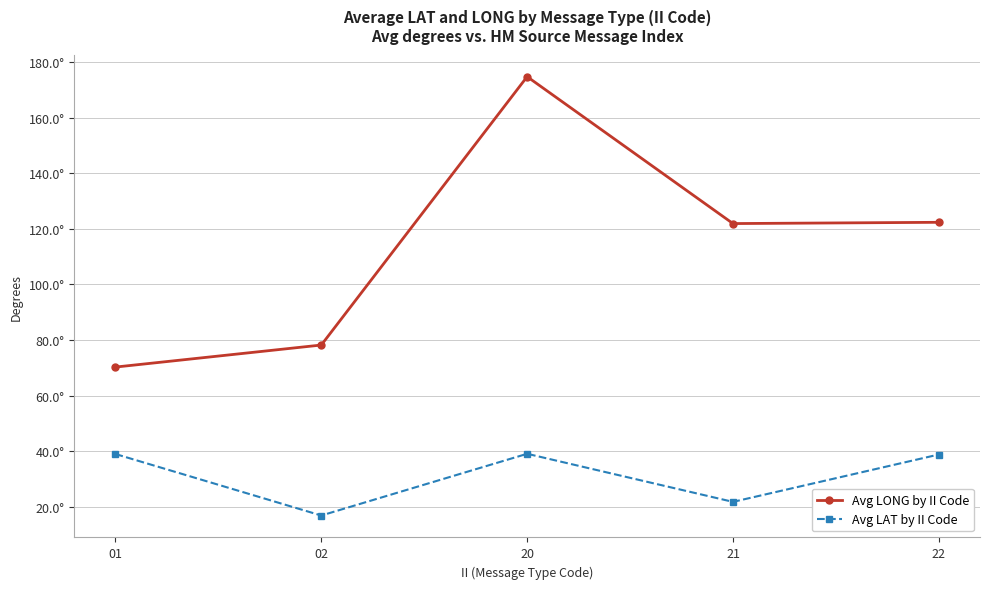

What is the spread (max minus min) of values at 20?

135.8